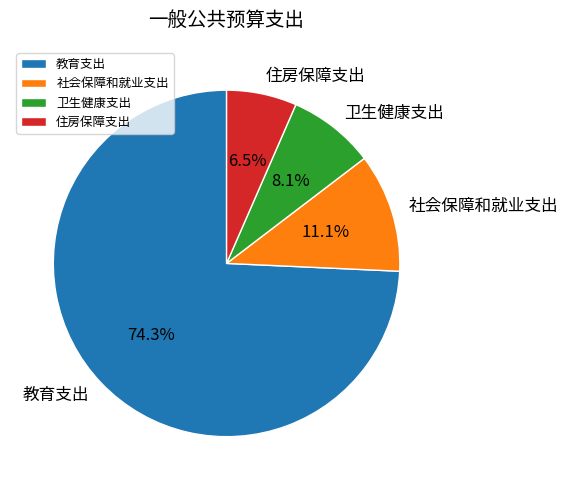

What is the ratio of the value at 住房保障支出 to the value at 社会保障和就业支出?

0.6